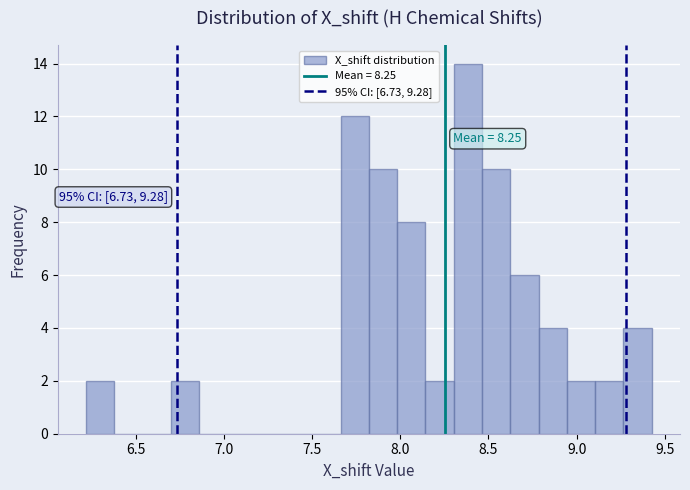

Read against the x-axis, roughly where is the centre of the tallest bar?

8.40